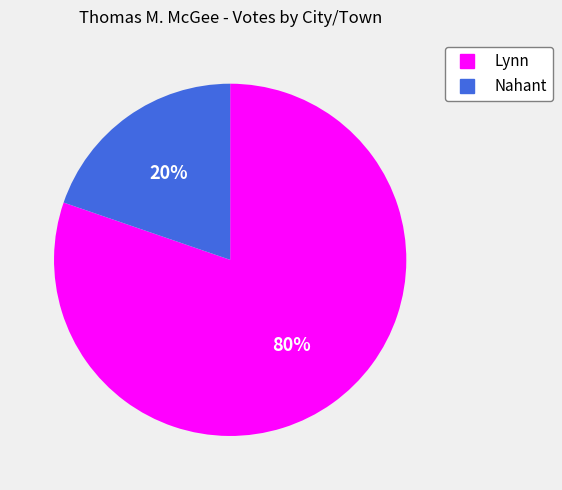

Which category has the biggest portion of the pie?

Lynn